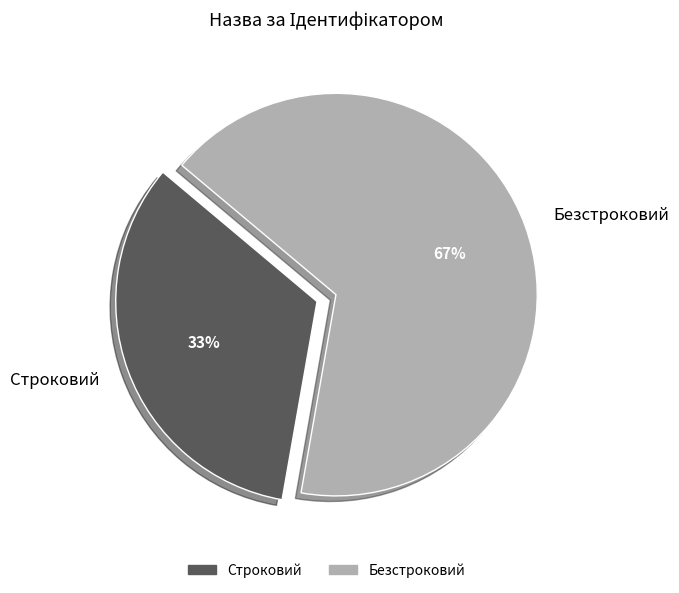

To the nearest percent, what is the average slice percentage?

50%